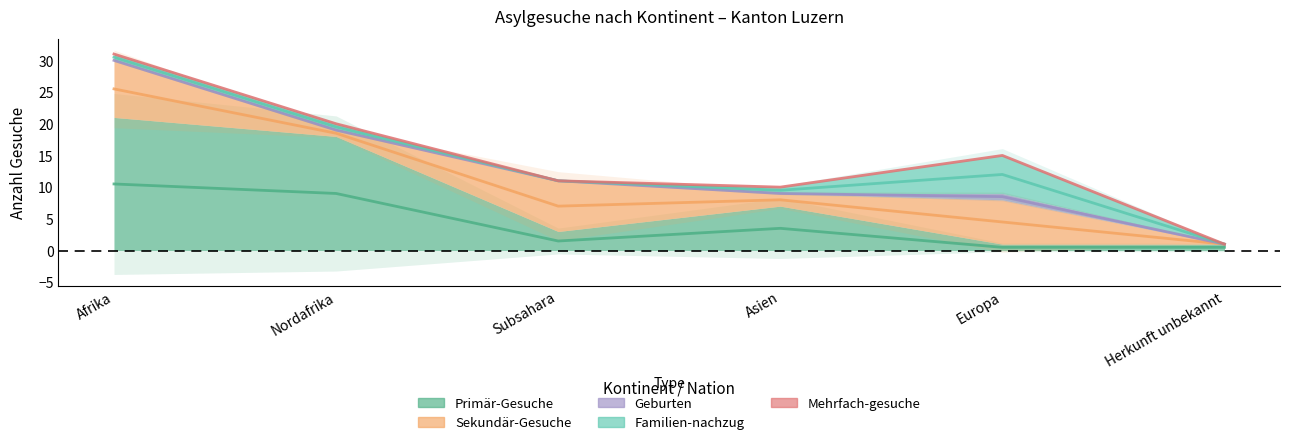

Reading left to right, what are all the values shown in this chart?

Primär-Gesuche: 21	18	3	7	1	1
Sekundär-Gesuche: 9	1	8	2	7	0
Geburten: 0	0	0	0	1	0
Familien-nachzug: 1	1	0	1	6	0
Mehrfach-gesuche: 0	0	0	0	0	0